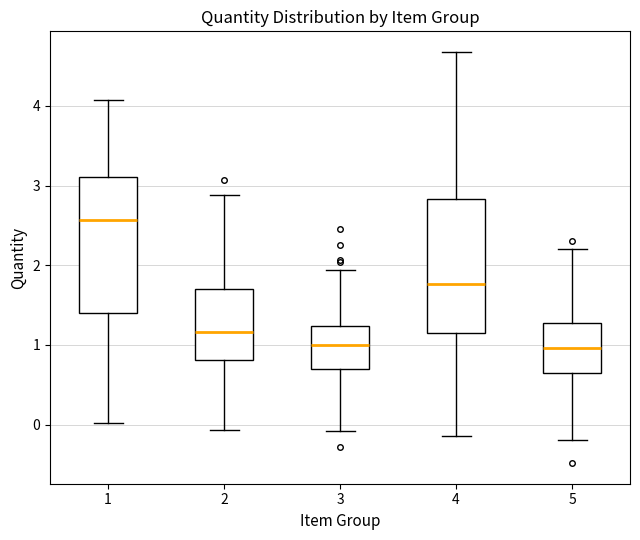

Reading left to right, transcribe this box plot: for each box, give where its median line is, the range the box spans, and where its two whiskers end, as read against the y-axis. The values are not printed on the chart, so give them approximately, as read against the axis.

1: median 2.6, box 1.4 to 3.1, whiskers 0.0 to 4.1
2: median 1.2, box 0.8 to 1.7, whiskers -0.1 to 2.9
3: median 1.0, box 0.7 to 1.2, whiskers -0.1 to 1.9
4: median 1.8, box 1.2 to 2.8, whiskers -0.1 to 4.7
5: median 1.0, box 0.6 to 1.3, whiskers -0.2 to 2.2